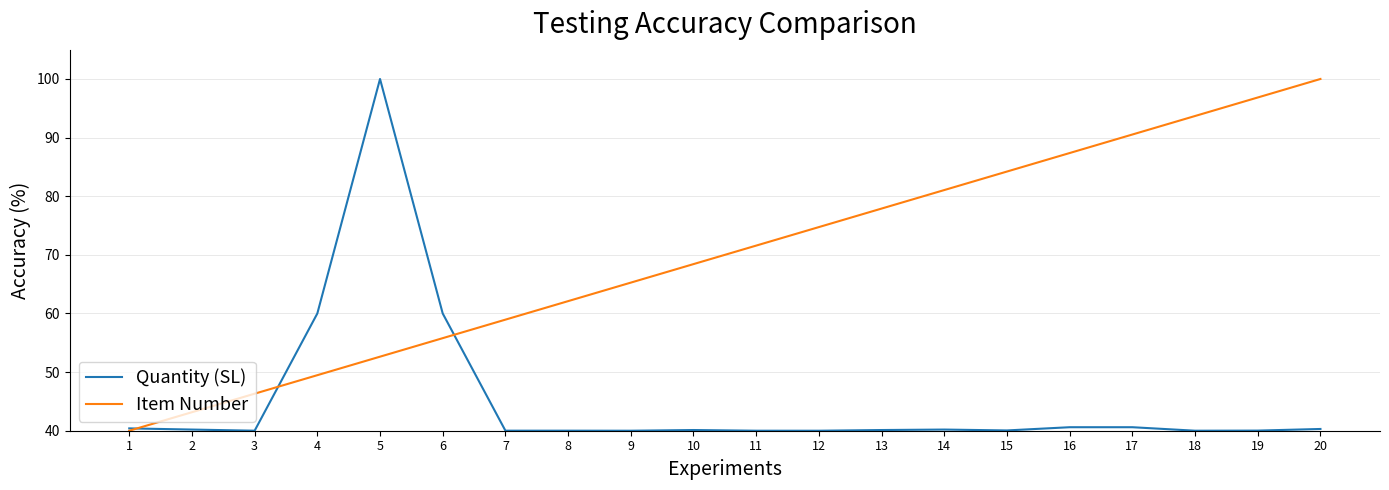

At 14, list the series in order from smallest to largest.

Quantity (SL), Item Number